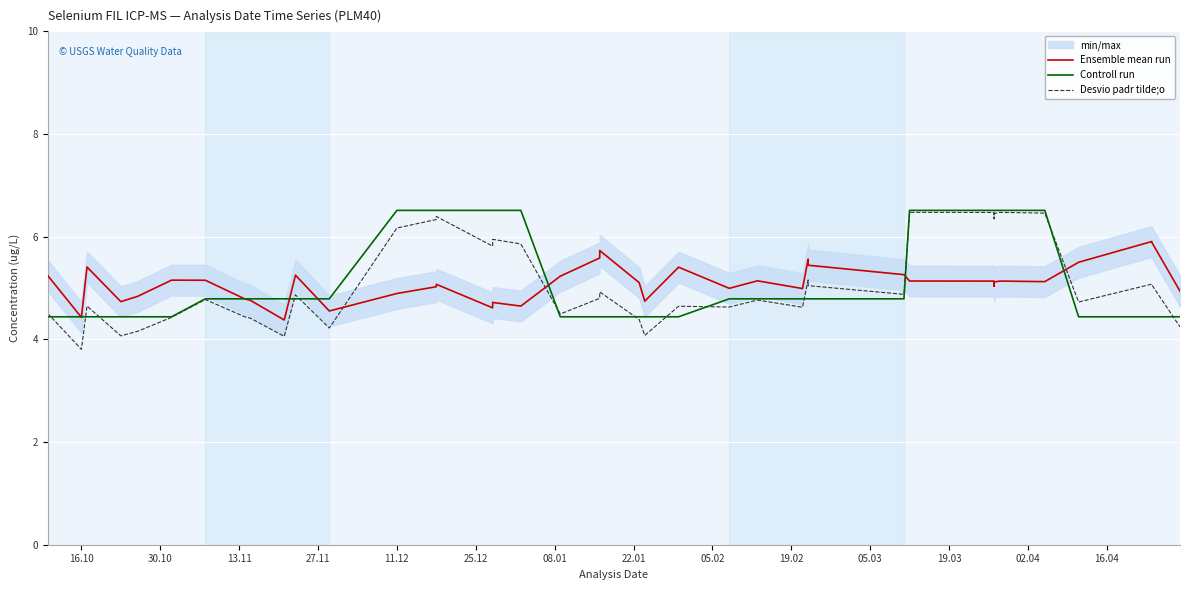

What is the minimum value for Desvio padr tilde;o?

3.8